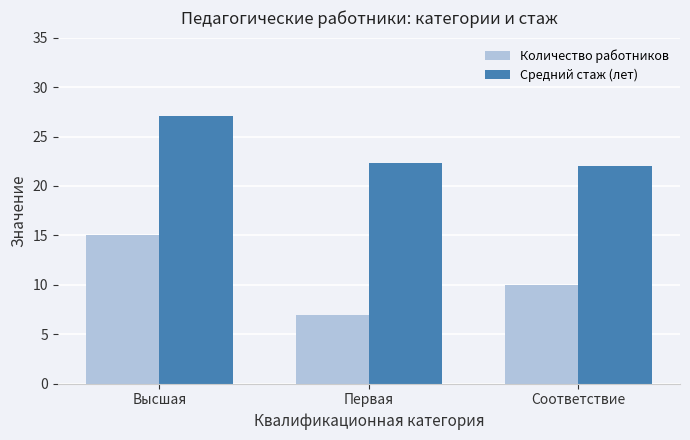

The value of Количество работников at Высшая is 3.5. True or false?

False